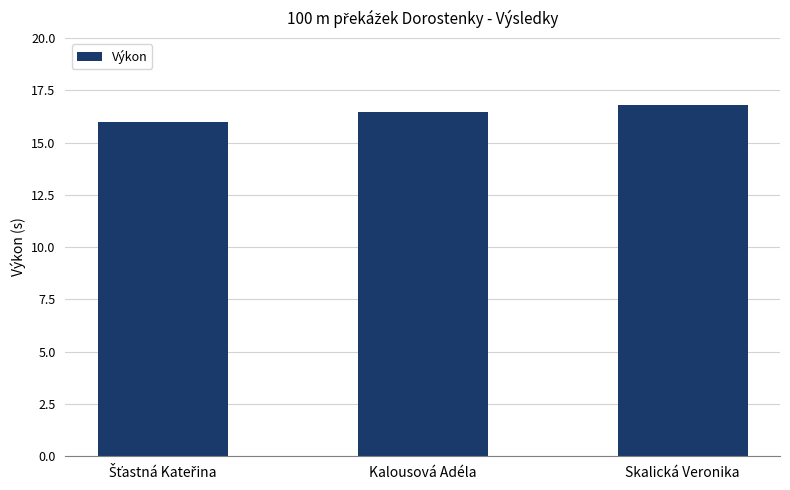

Are the bars grouped side by side (vs. stacked)?

No